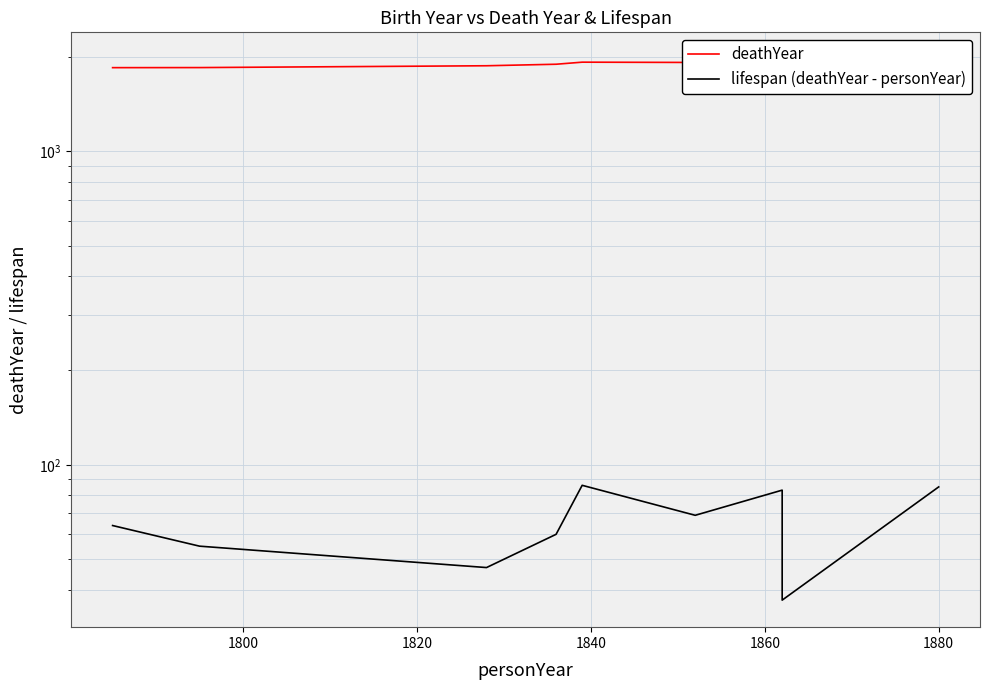

What is the total value across all series at 1840?

1956